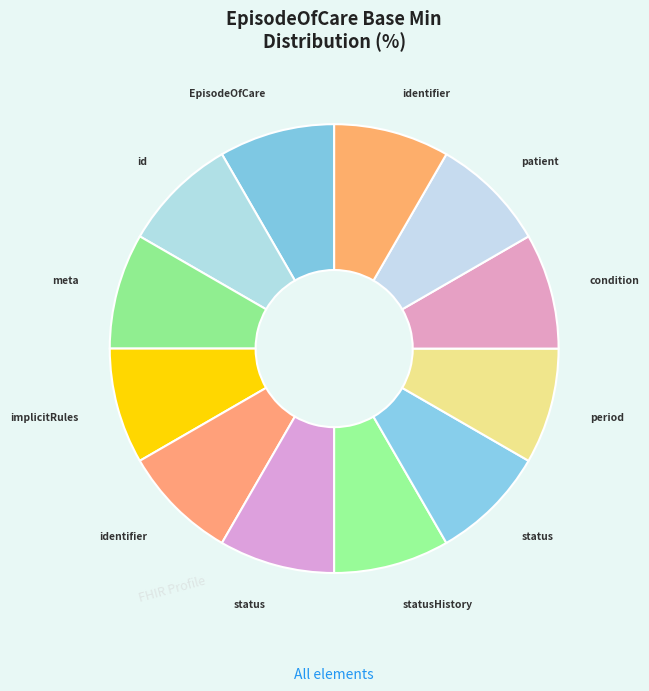

How many segments does this pie chart have?

12